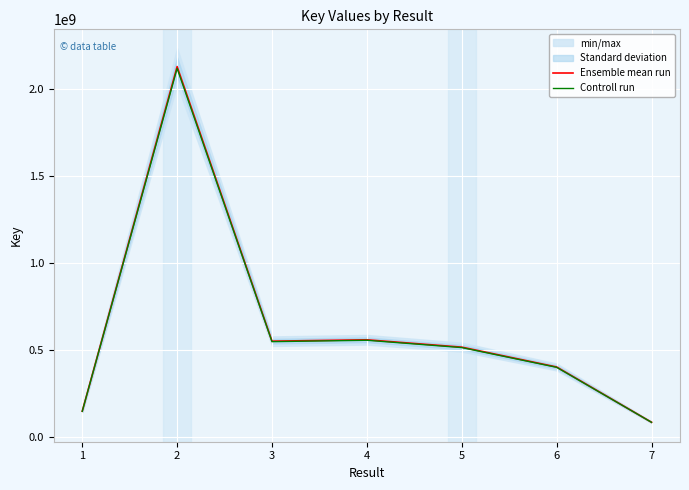

What is the average value of the Controll run series?

622253001.4